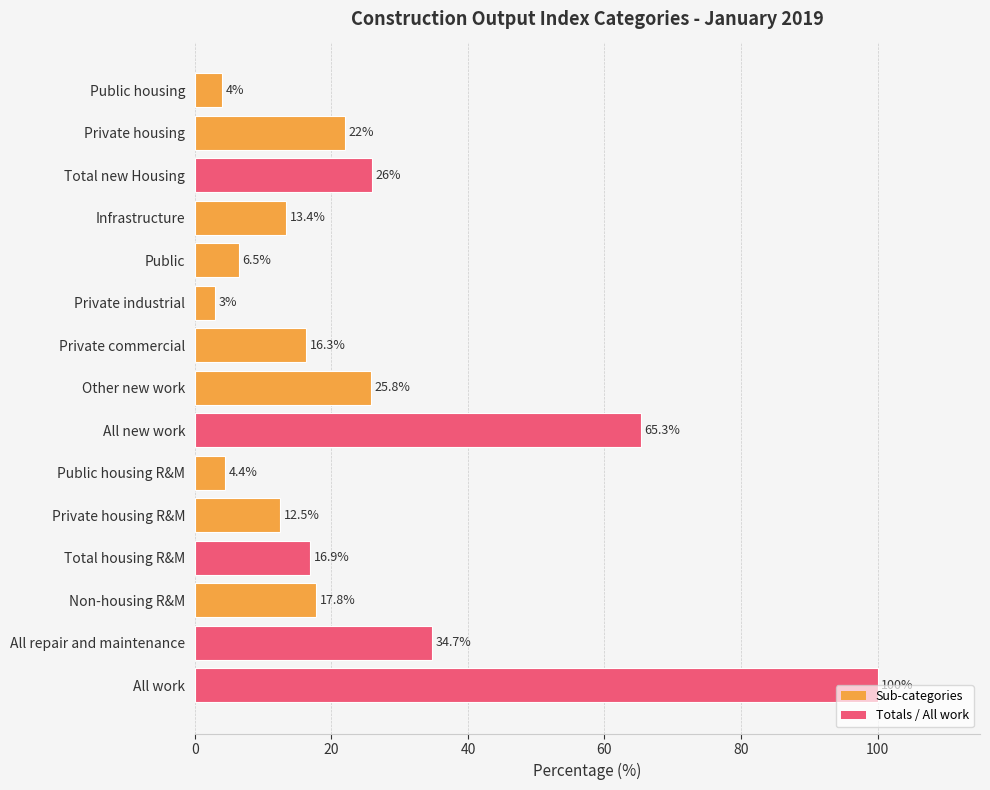

List the labels in order of value, smallest first.

Private industrial, Public housing, Public housing R&M, Public, Private housing R&M, Infrastructure, Private commercial, Total housing R&M, Non-housing R&M, Private housing, Other new work, Total new Housing, All repair and maintenance, All new work, All work